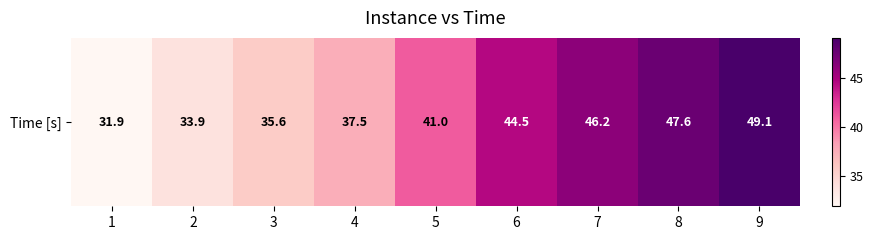

What is the ratio of the value at 8 to the value at 3?

1.3